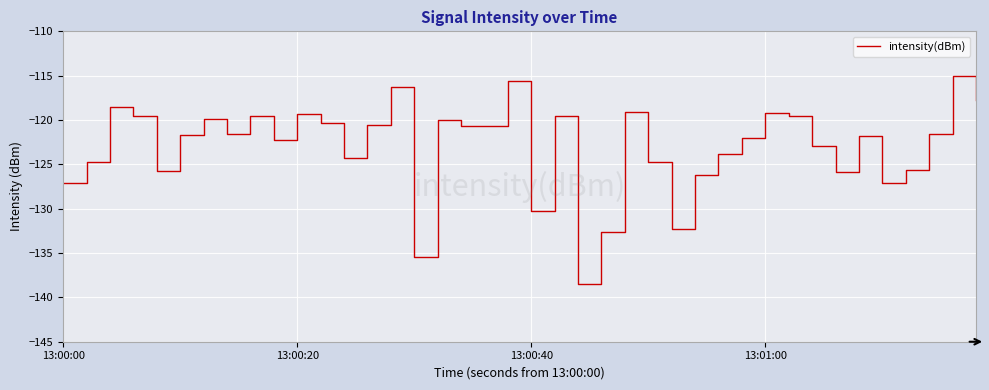

What is the smallest value displayed?

-138.5